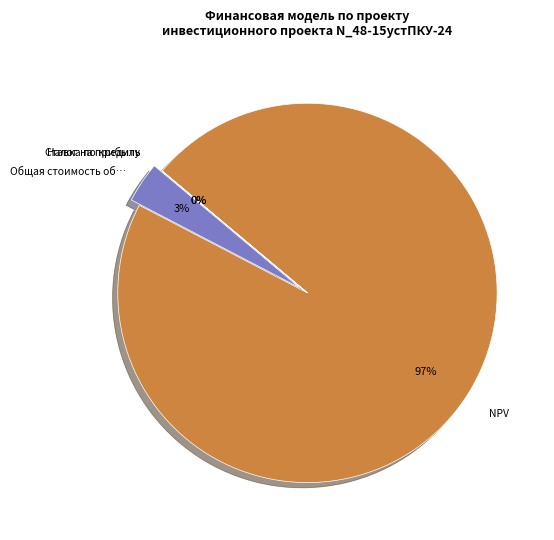

Which slice is the largest?

NPV